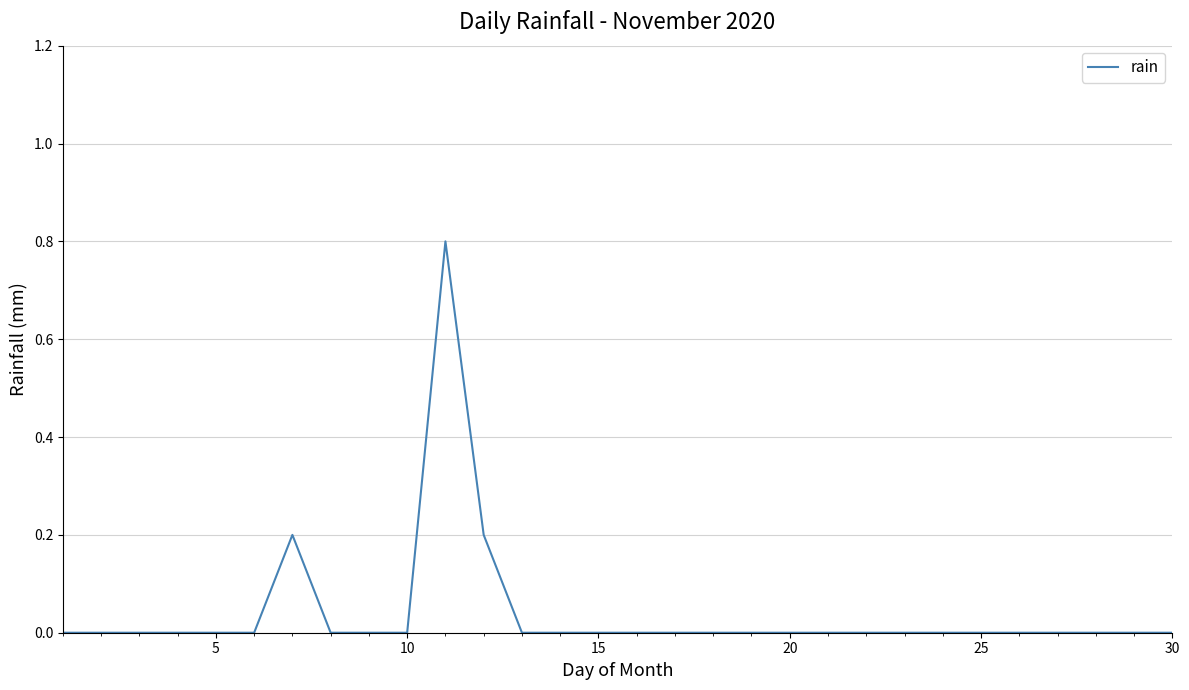

What is the difference between the maximum and minimum values?

0.8